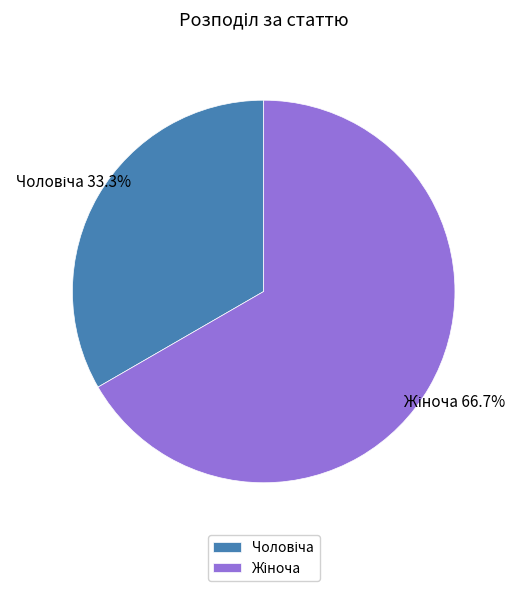

Is there any slice that represents more than half of the pie?

Yes